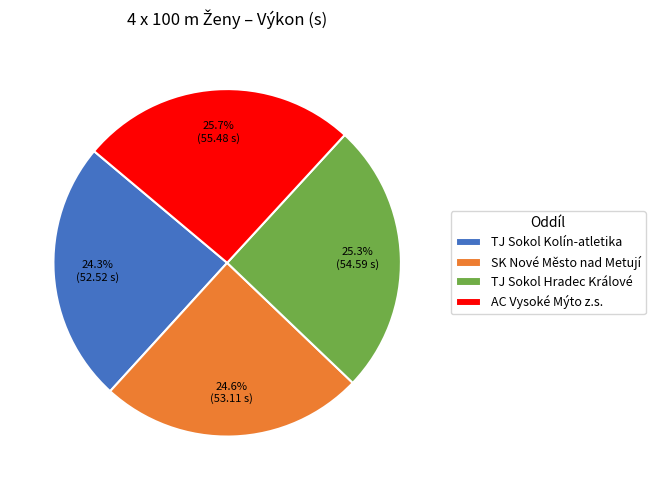

Combined, do AC Vysoké Mýto z.s. and TJ Sokol Kolín-atletika account for over 50%?

Yes